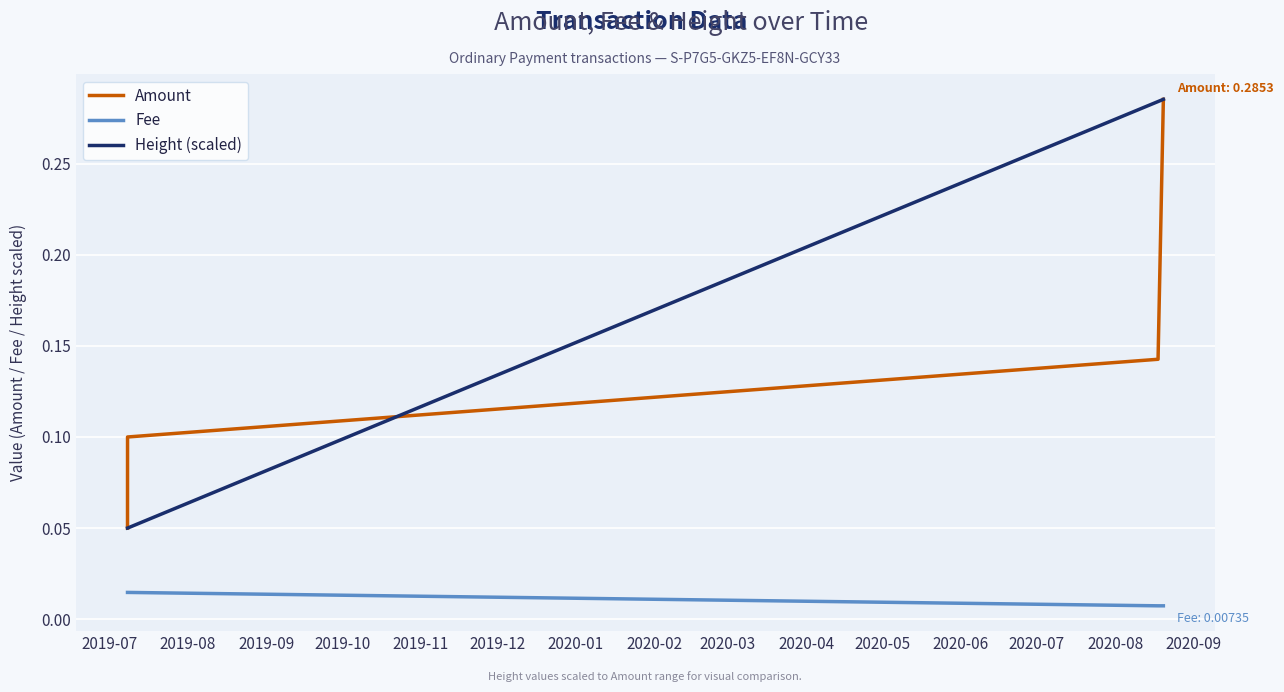

True or false: Fee and Amount cross at least once.

False